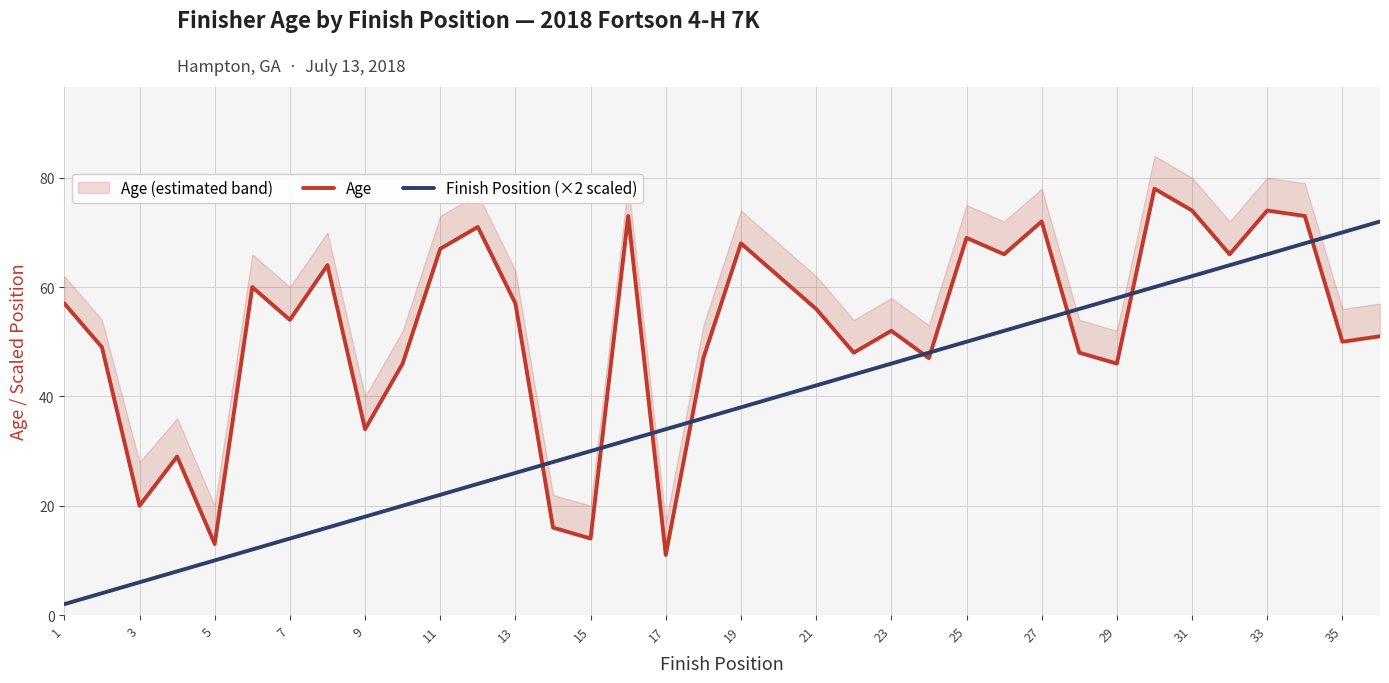

The Finish Position (×2 scaled) series shows 10 at 3. True or false?

False